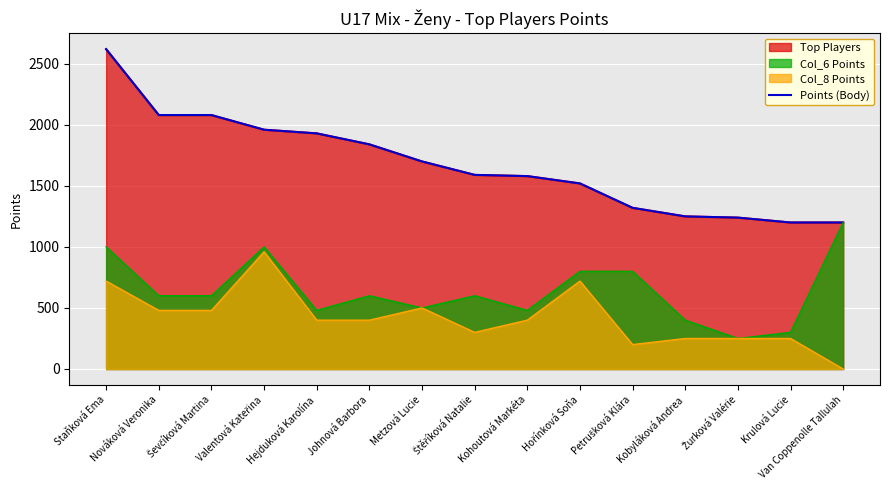

Reading left to right, extract all data points from this chart.

2620	2080	2080	1960	1930	1840	1700	1590	1580	1520	1320	1250	1240	1200	1200